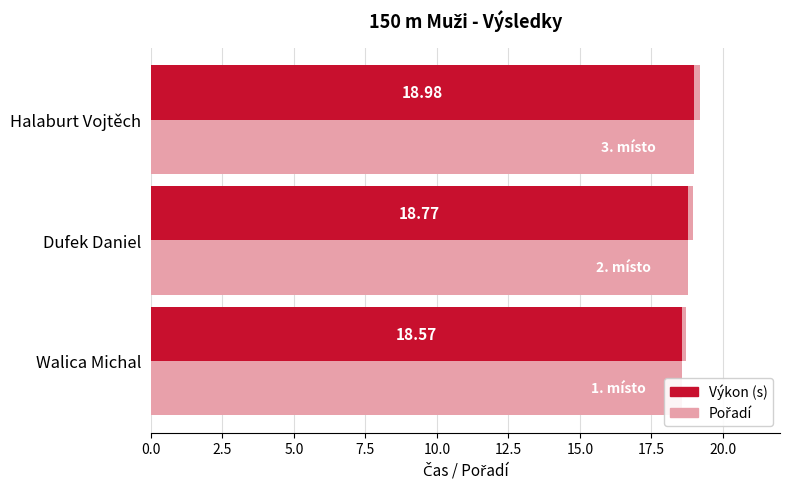

What is the value of the Pořadí (místo) bar at the 1st from the left?

18.6